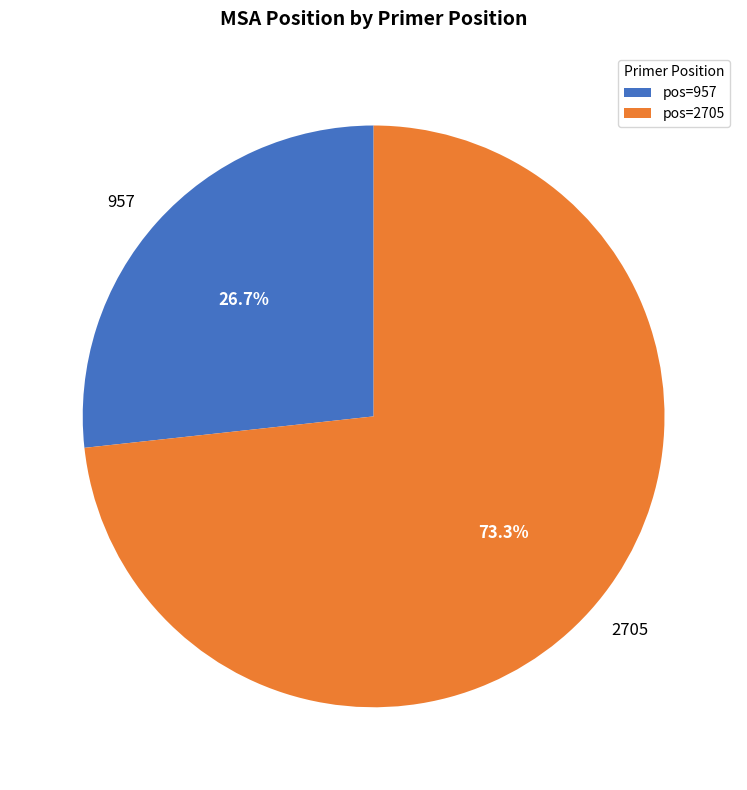

The 2705 slice represents 79% of the pie. True or false?

False